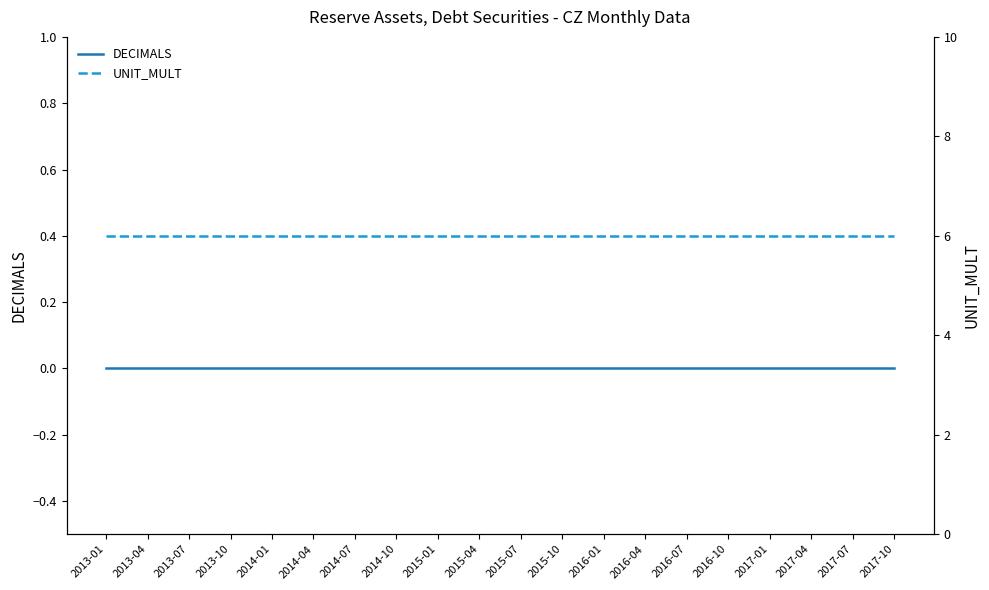

Between 2017-04 and 2017-01, which is larger?

2017-04